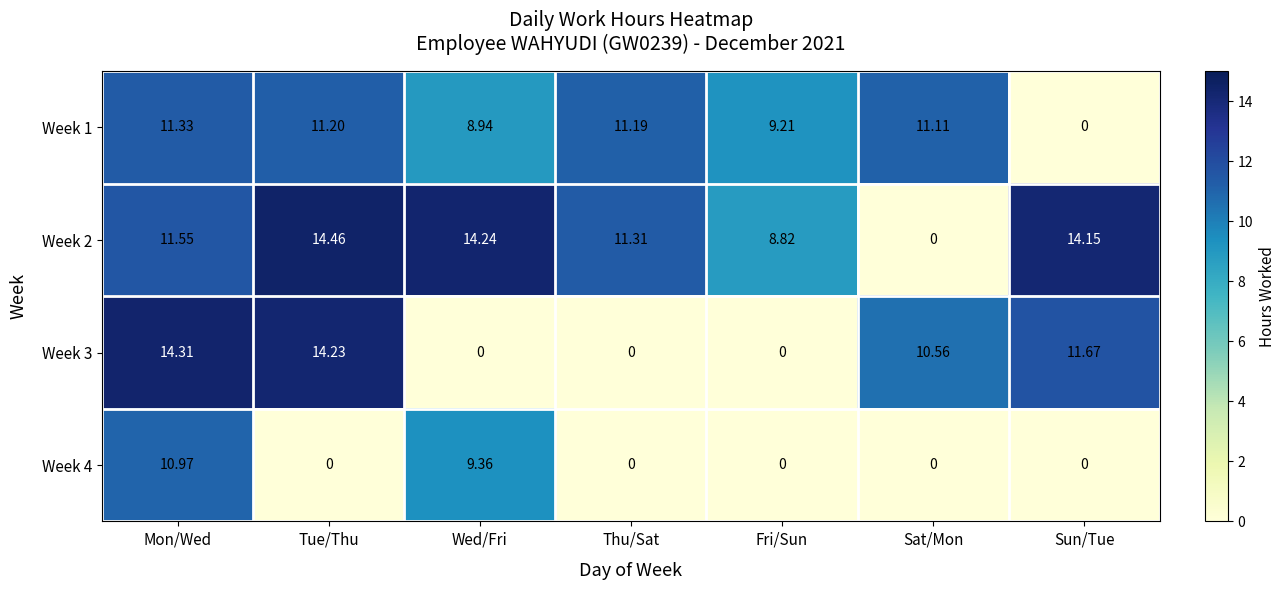

At which label is Week 4 closest to 5?

Wed/Fri